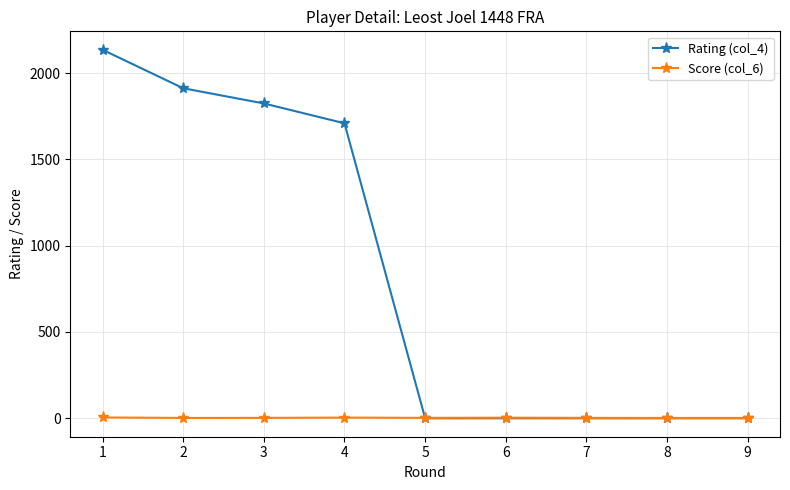

Which series has the widest spread of values?

Rating (col_4)